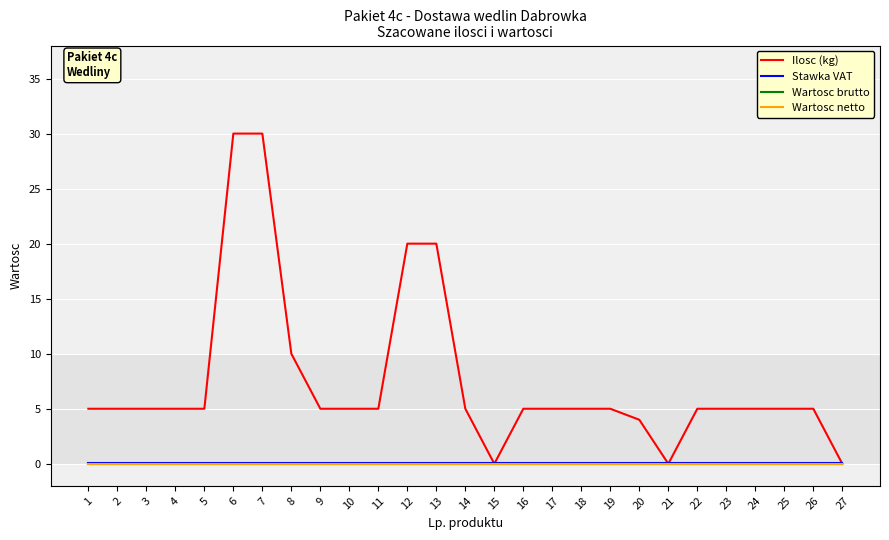

Is this an area chart (filled region under the line)?

No